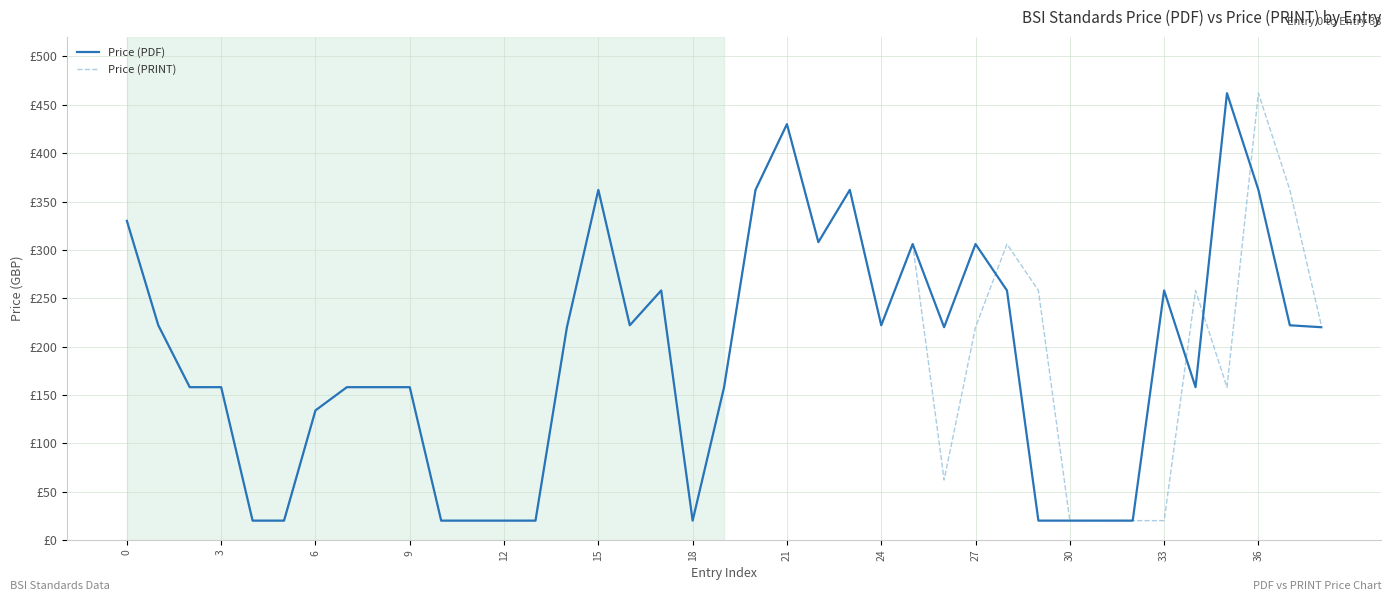

Which category has the lowest value in the Price (PRINT) series?

12